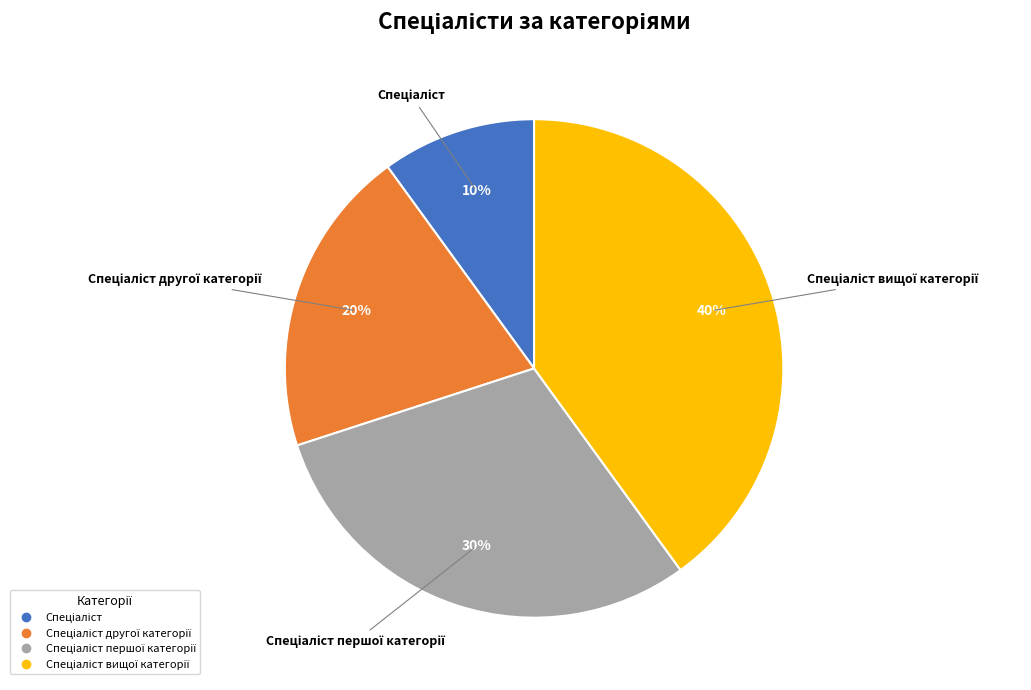

Is there a majority slice in this chart?

No